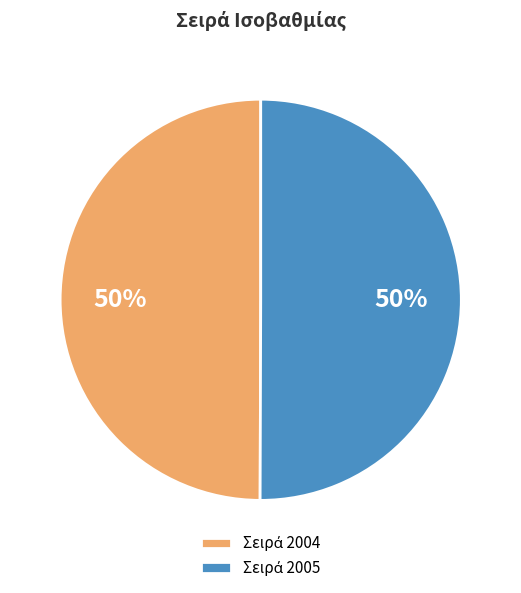

To the nearest percent, what is the average slice percentage?

50%